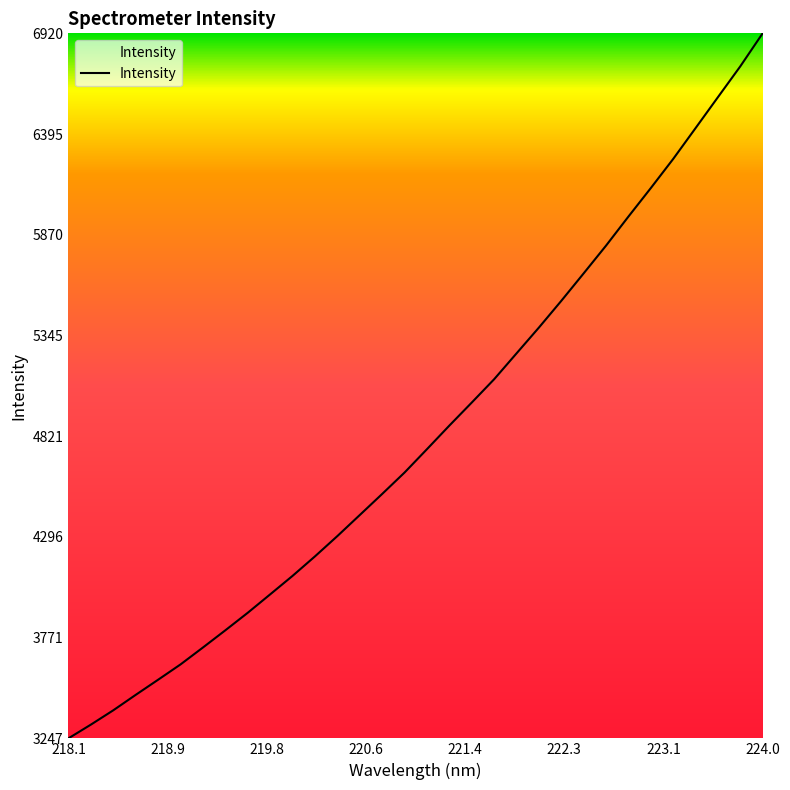

What is the minimum value shown in the chart?

3247.0